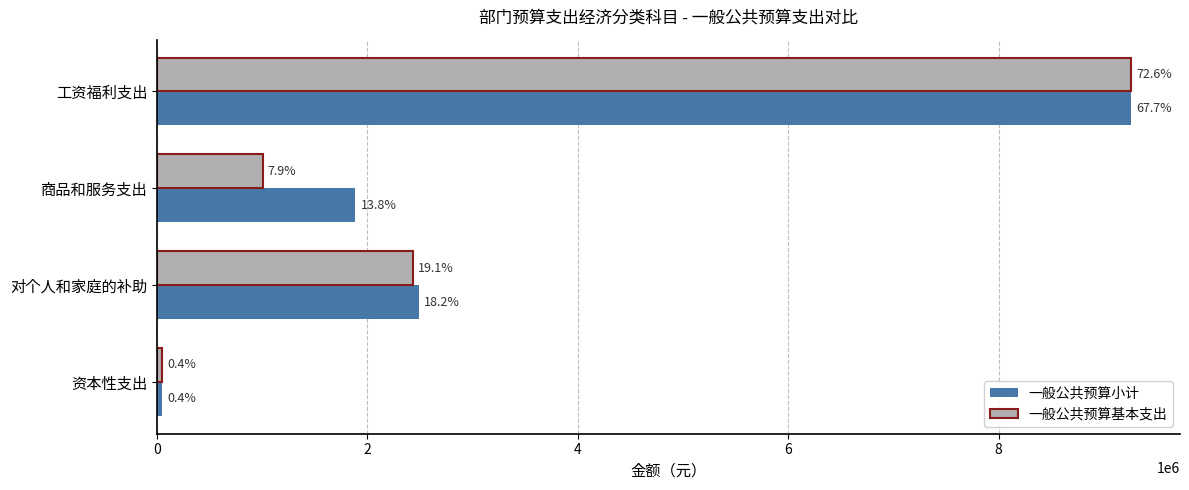

At how many categories does at least one series exceed 6628945?

1